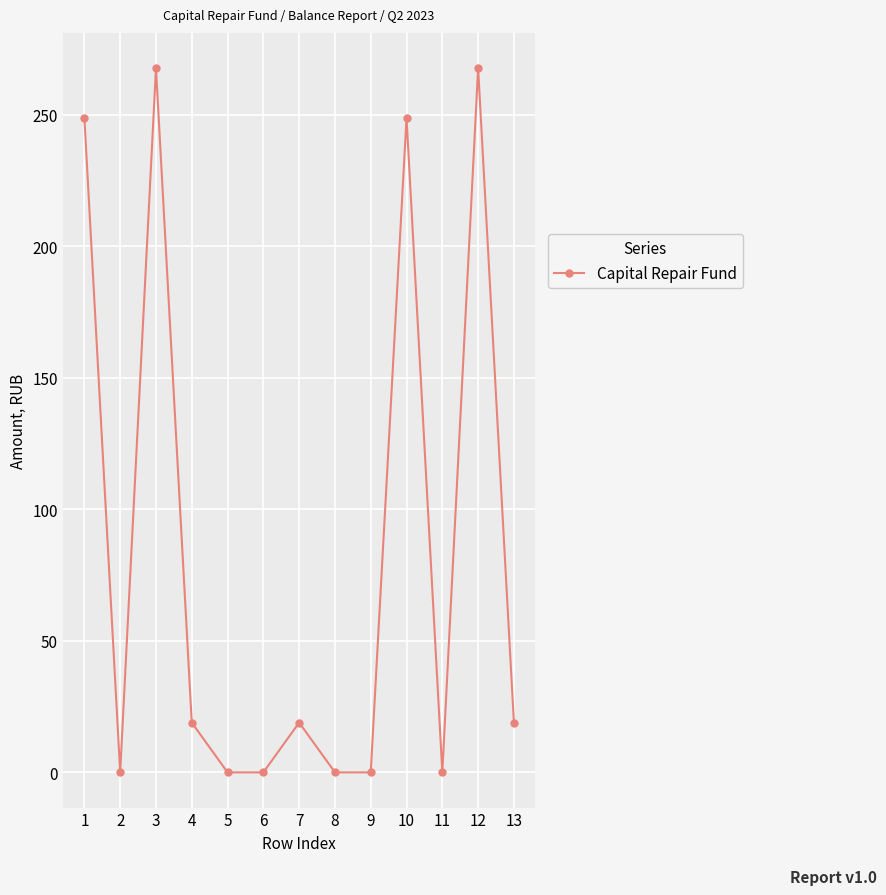

At which category does the data reach its first local valley?

2